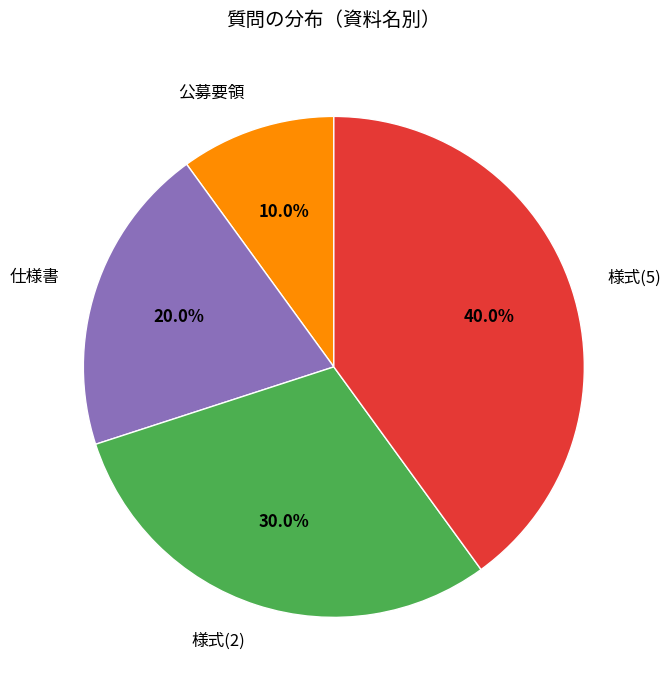

What is the smallest slice in the pie chart?

公募要領